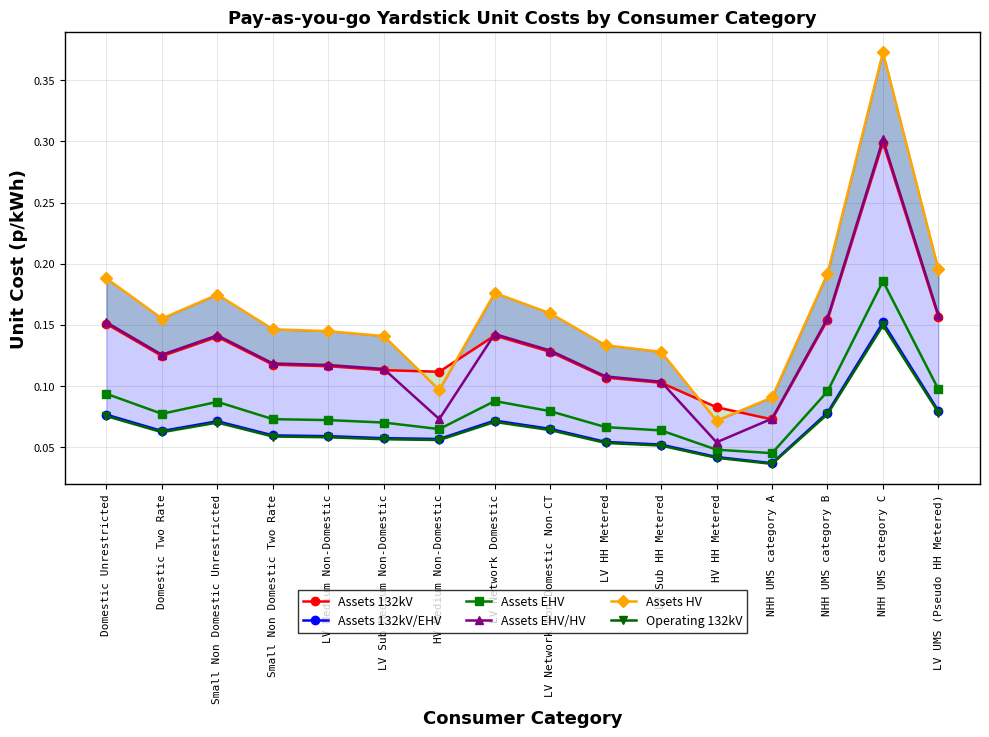

At which label is Assets EHV/HV closest to 0?

HV HH Metered